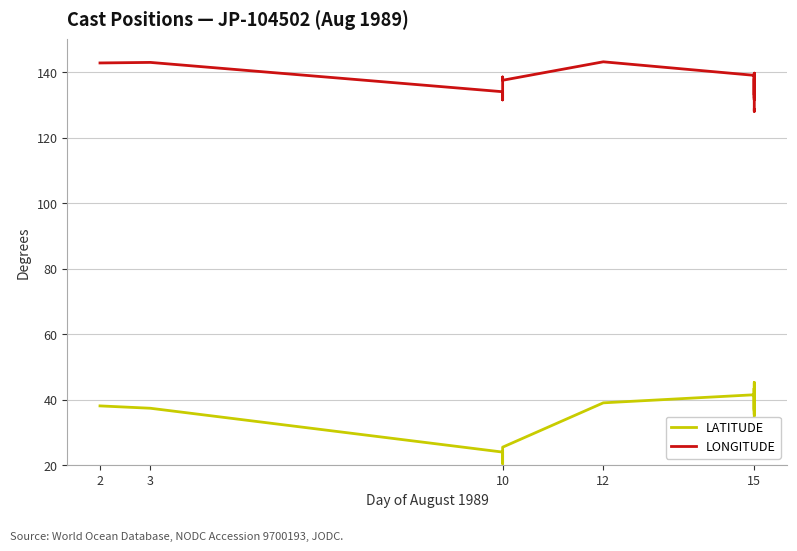

True or false: LONGITUDE and LATITUDE intersect in this chart.

False